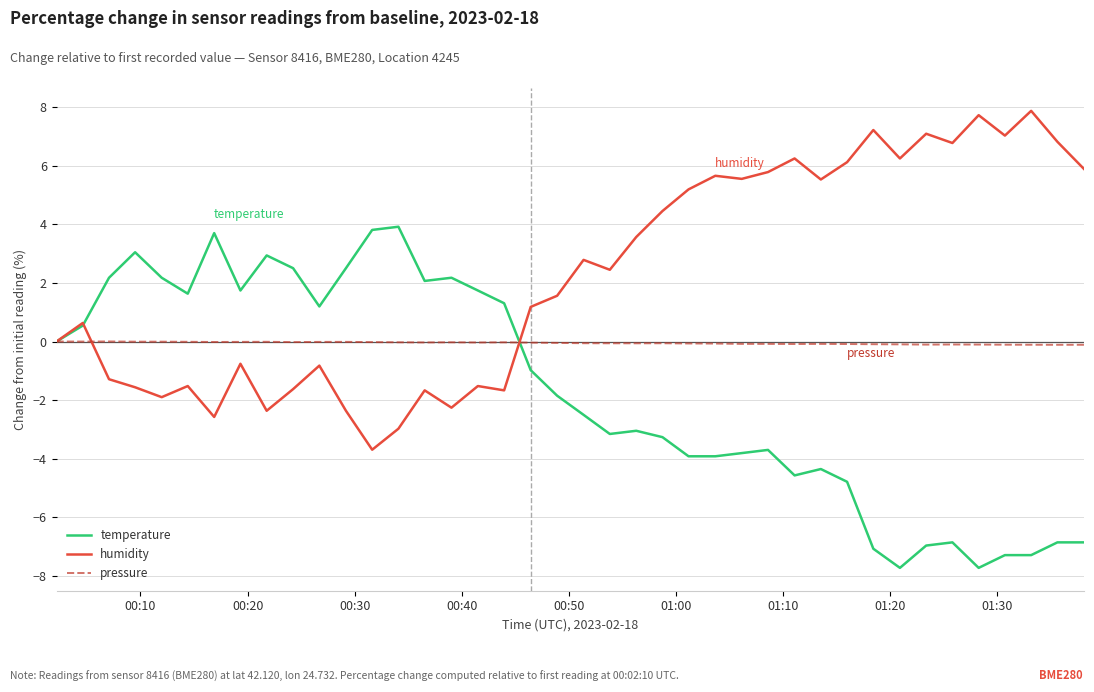

What are all the series names shown in the legend?

temperature, humidity, pressure